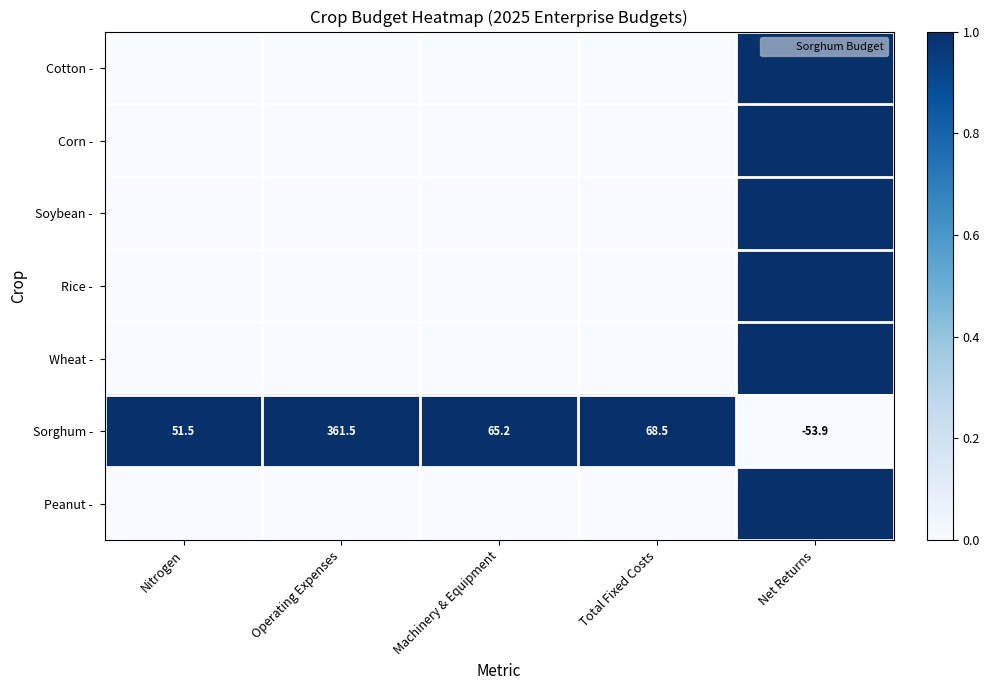

The Sorghum - series shows 21.3 at Total Fixed Costs. True or false?

False